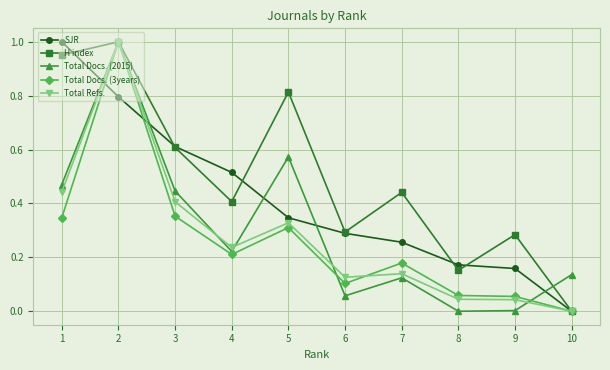

Which series changed the most between 3 and 7?

SJR